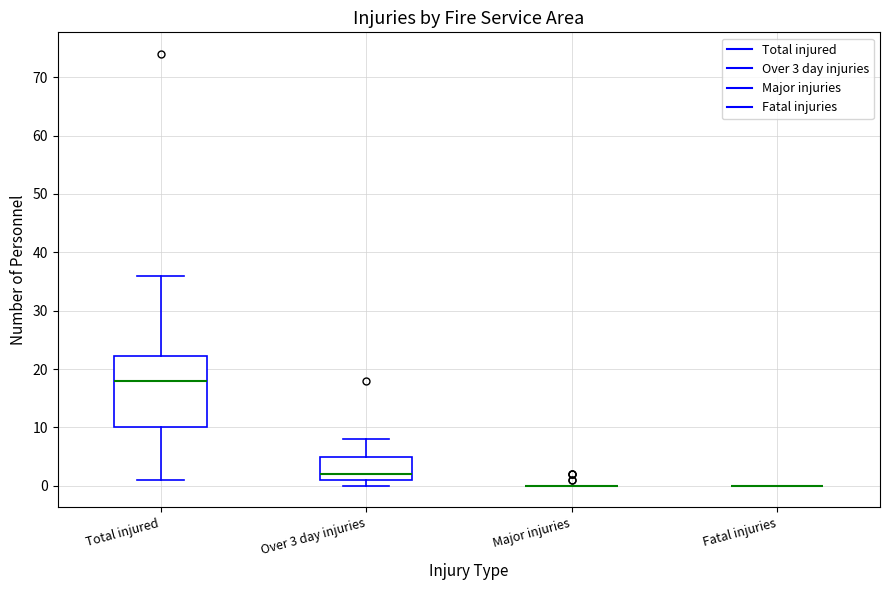

Comparing the boxes themselves (not the whiskers), which one is the tallest?

Total injured